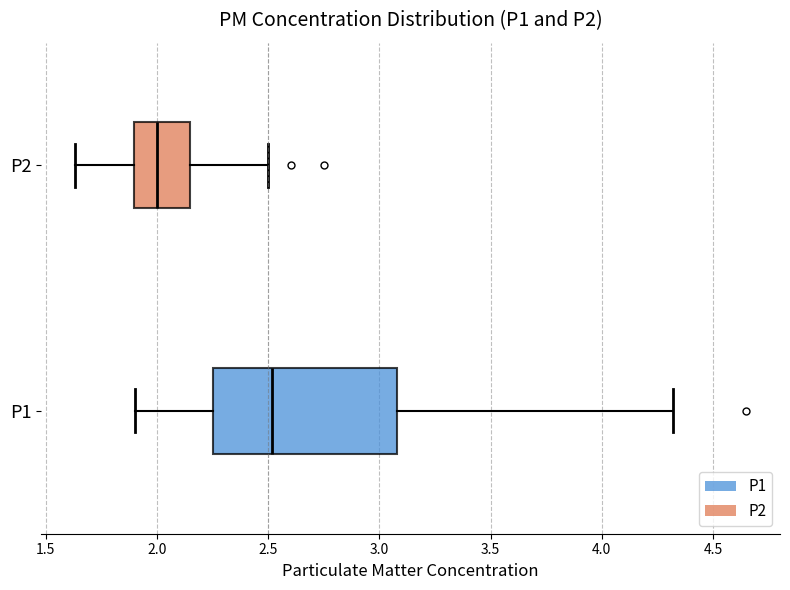

Where does the right whisker of the box for P1 end on the x-axis? The values are not printed on the chart, so give them approximately, as read against the axis.

4.30